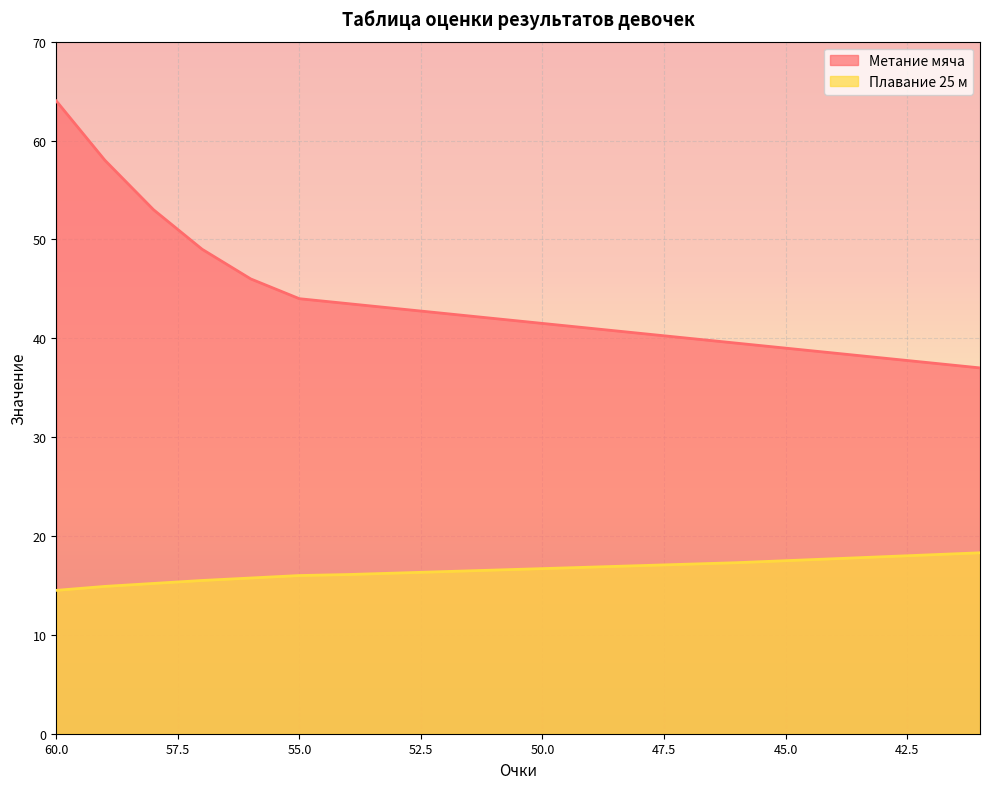

Reading left to right, what are all the values shown in this chart?

Метание мяча: 60=64.0	59=58.0	58=53.0	57=49.0	56=46.0	55=44.0	54=43.5	53=43.0	52=42.5	51=42.0	50=41.5	49=41.0	48=40.5	47=40.0	46=39.5	45=39.0	44=38.5	43=38.0	42=37.5	41=37.0
Плавание 25 м: 60=14.5	59=14.9	58=15.2	57=15.5	56=15.8	55=16.0	54=16.1	53=16.2	52=16.4	51=16.6	50=16.7	49=16.9	48=17.0	47=17.1	46=17.3	45=17.5	44=17.7	43=17.9	42=18.1	41=18.3